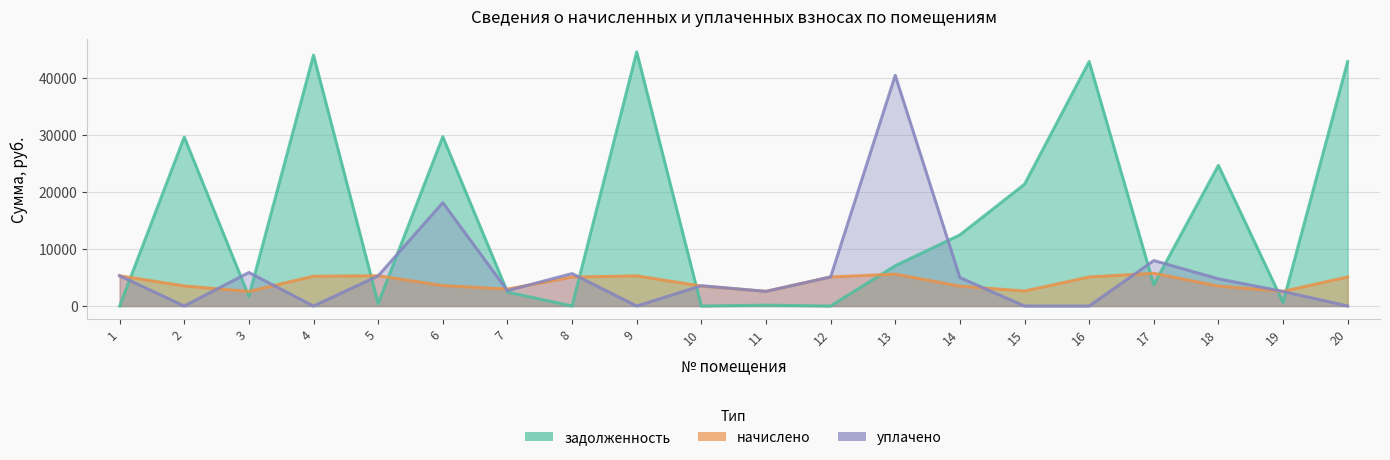

How many lines are shown in the chart?

3